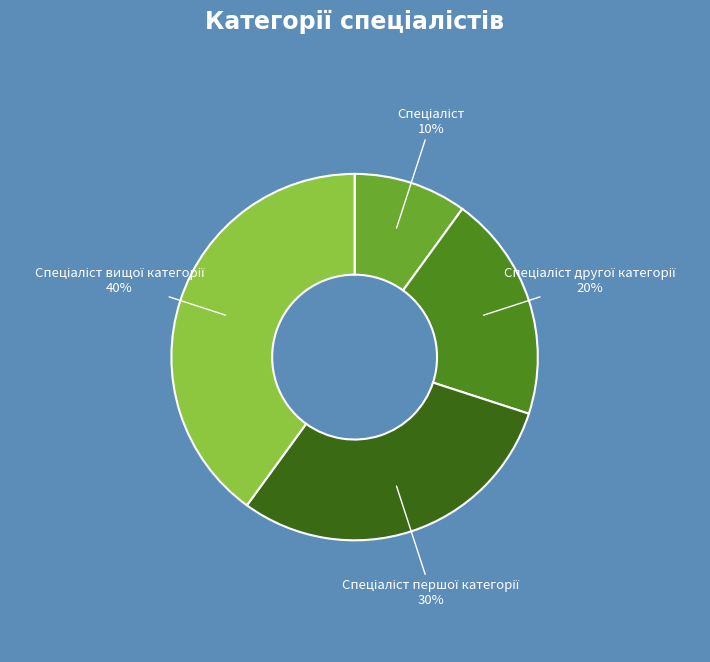

Is there a majority slice in this chart?

No